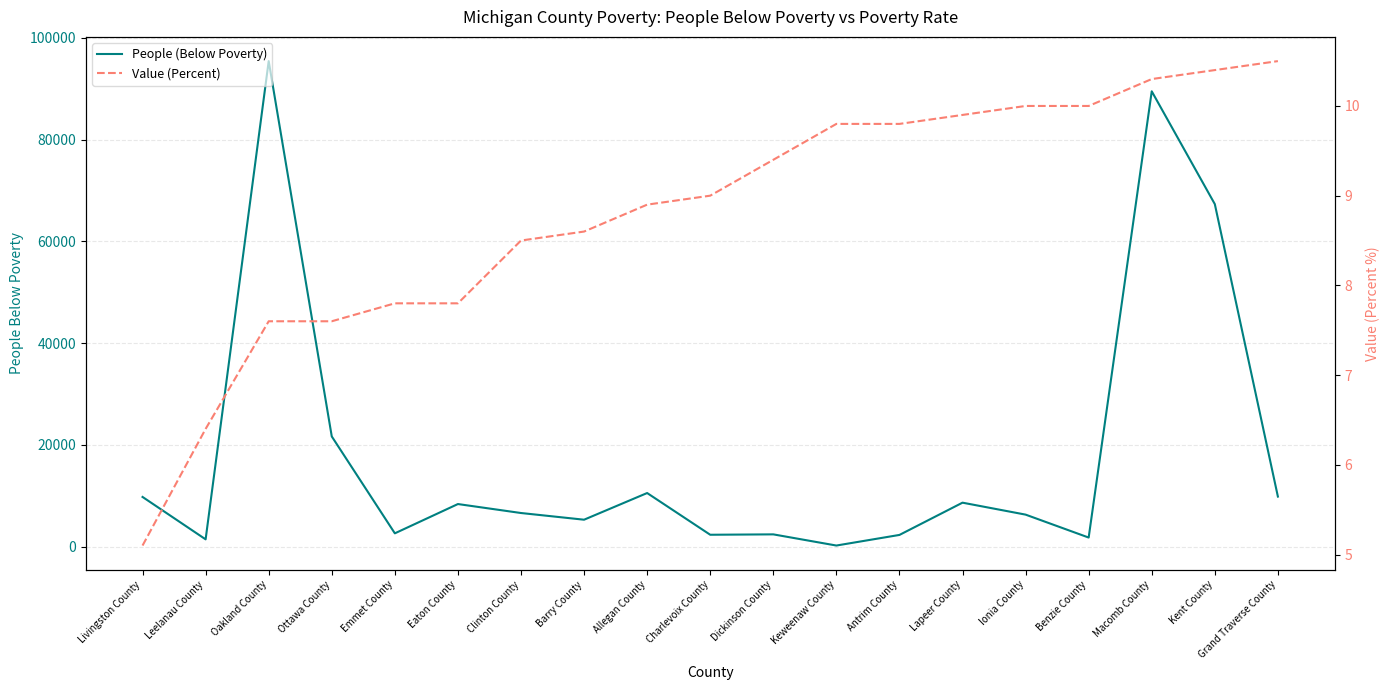

True or false: Value (Percent) has a value of 15.1 at Benzie County.

False